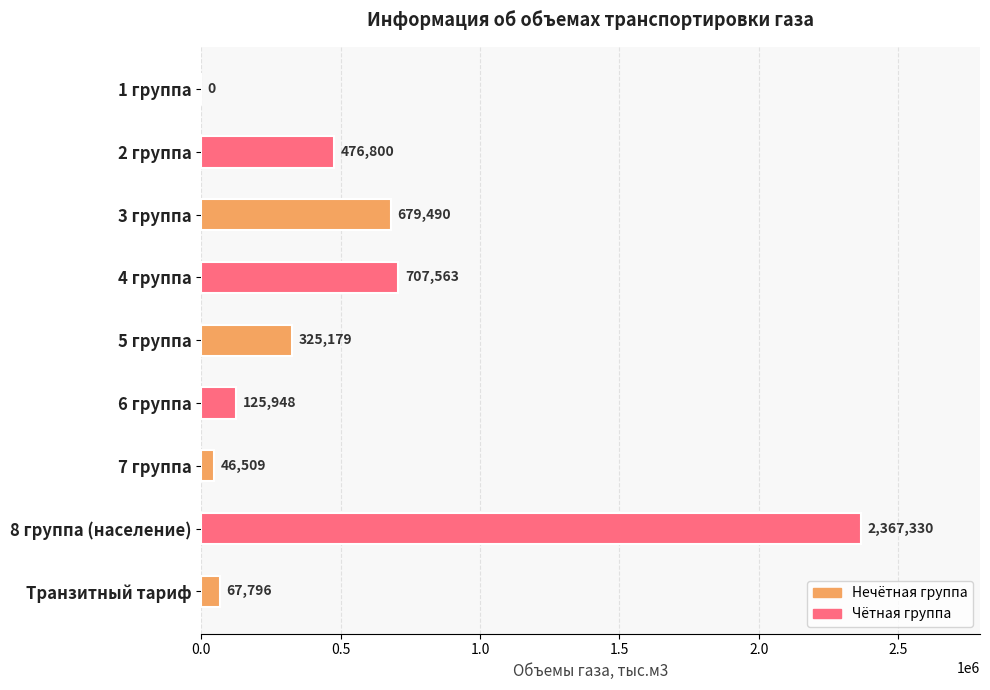

At which label is the value closest to 1183665?

4 группа